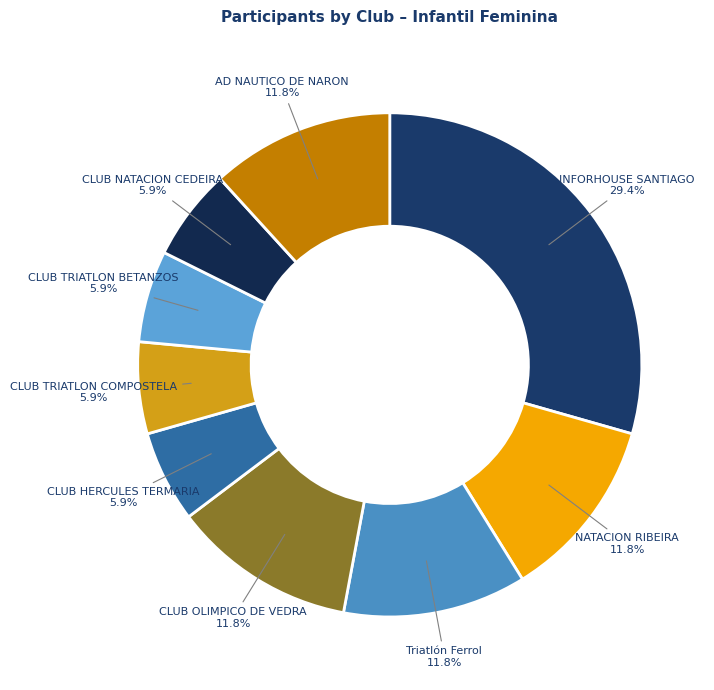

Is there any slice that represents more than half of the pie?

No